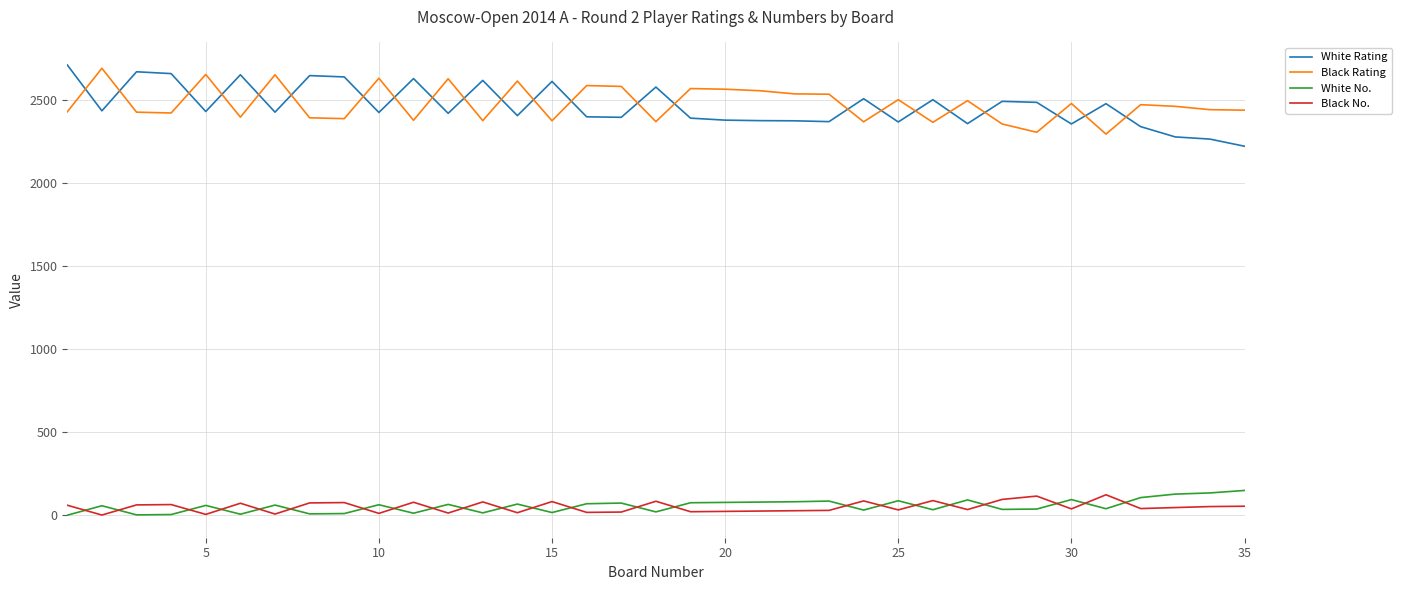

True or false: White No. and Black Rating intersect in this chart.

False